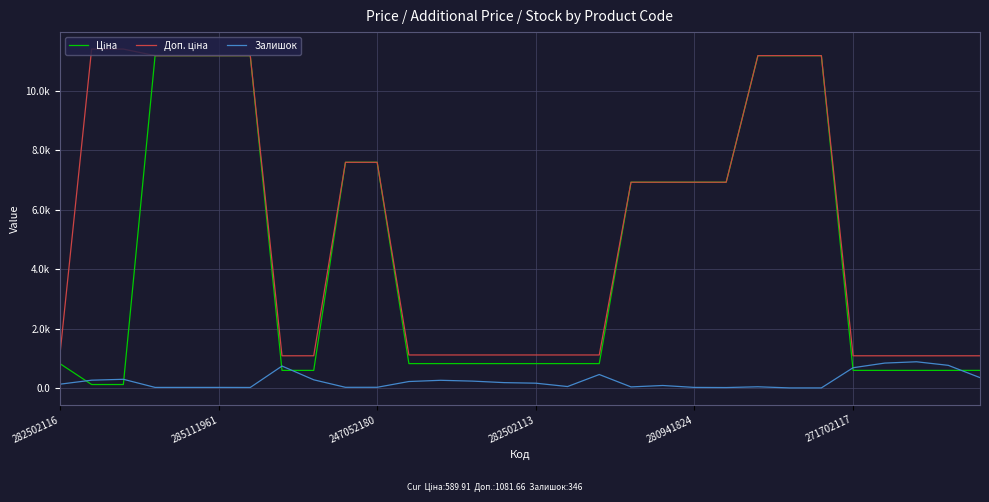

What is the sum of all Залишок values?

7009.0